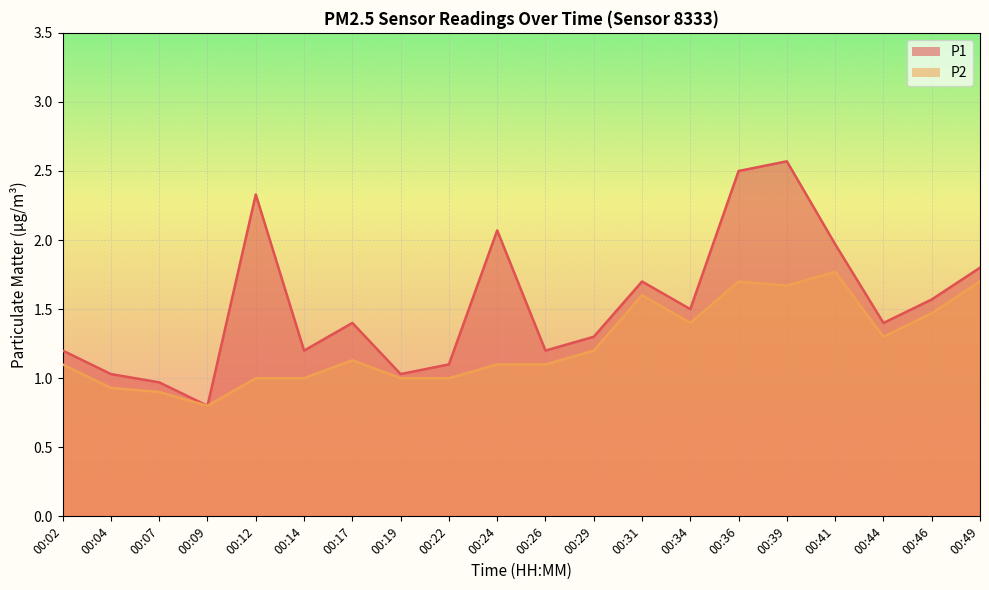

What is the lowest value of the P1 series?

0.8